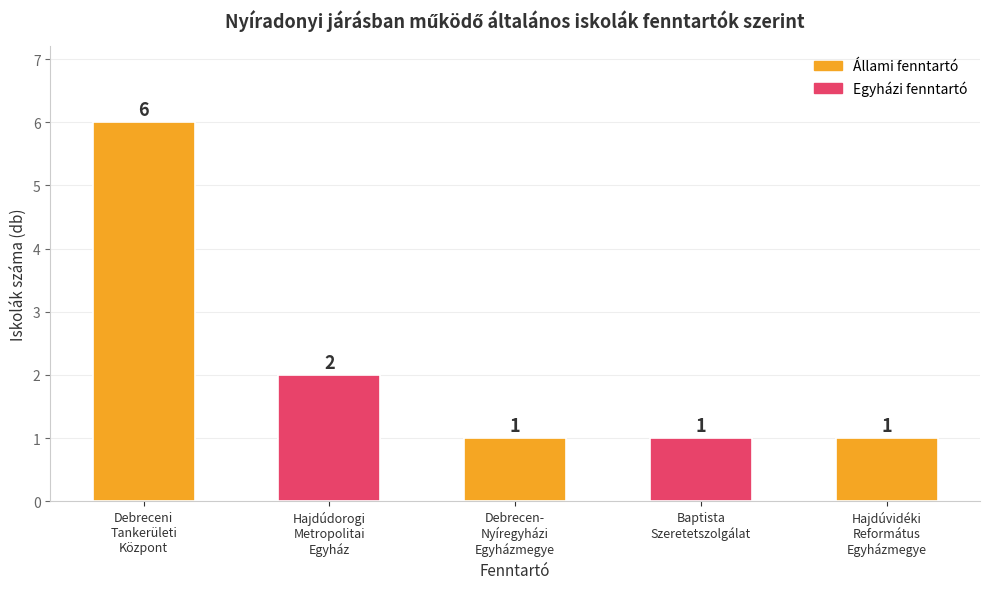

What is the label of the 2nd bar from the right?

Baptista
Szeretetszolgálat